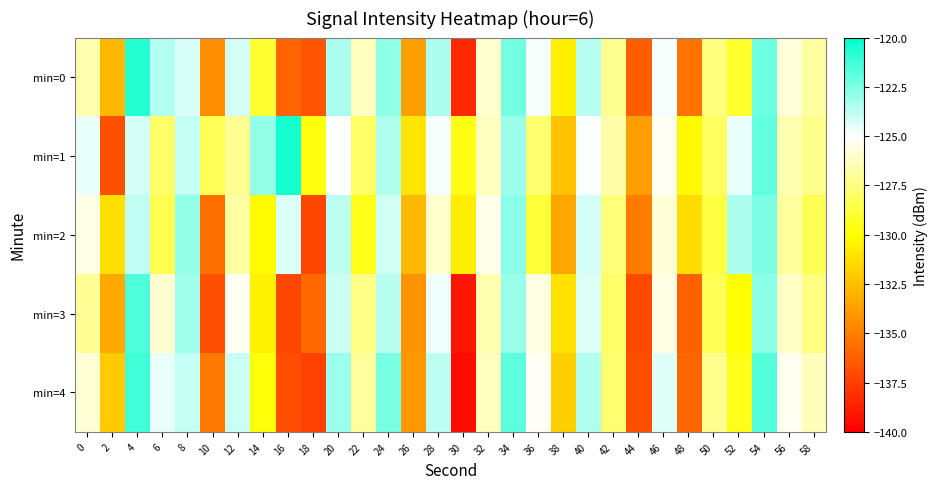

At 44, list the series in order from smallest to largest.

min=3, min=4, min=0, min=2, min=1